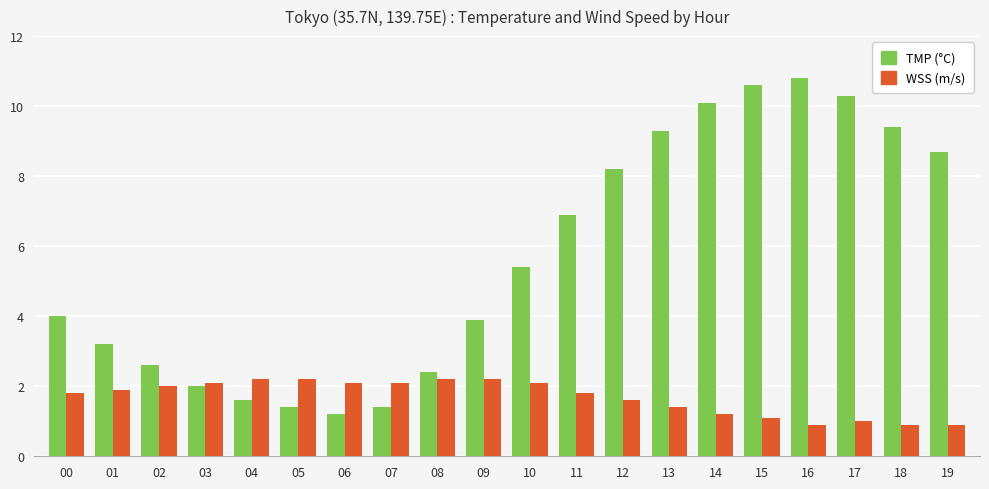

What is the value of the WSS (m/s) bar at the 15th from the left?

1.2